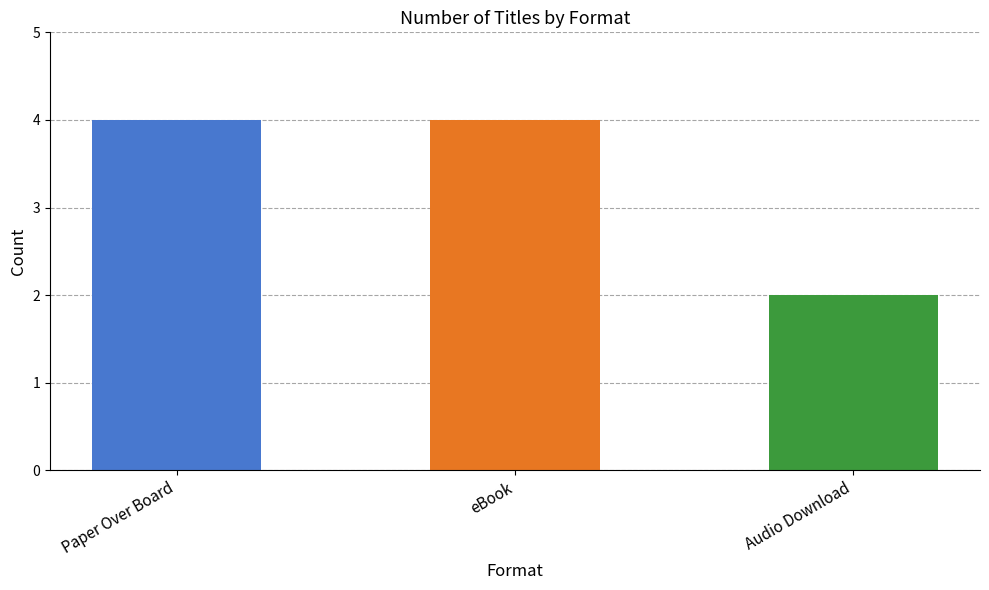

What is the sum of all values?

10